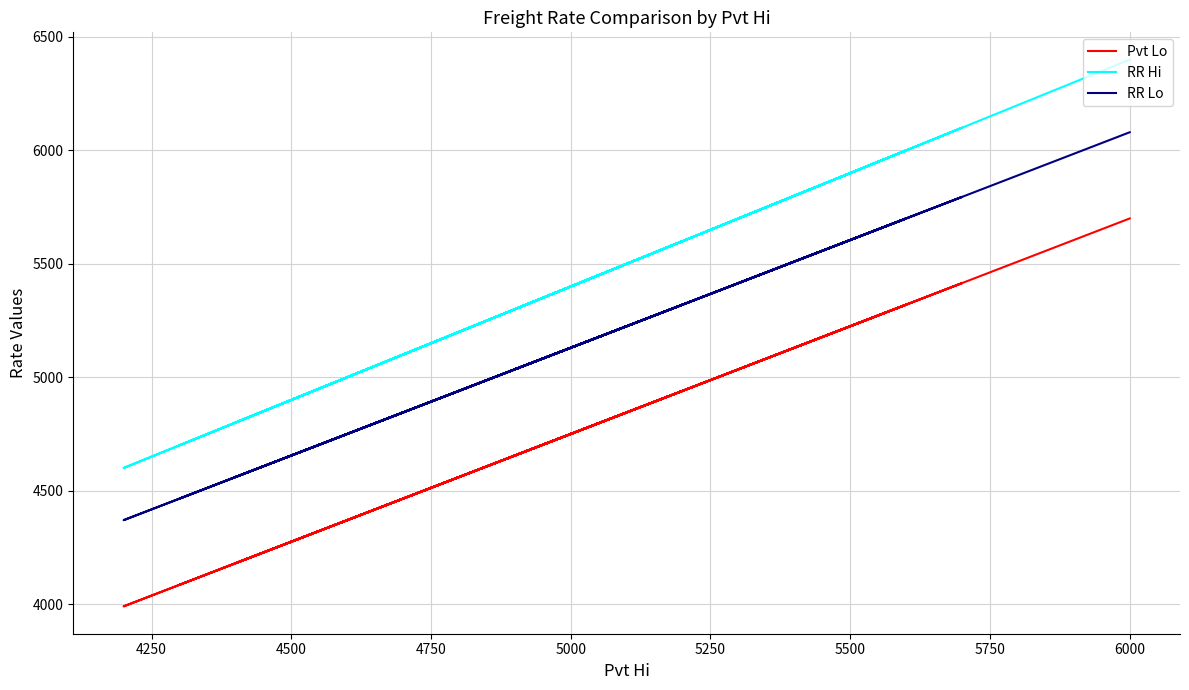

Is it true that RR Hi equals 6654 at 24?

False